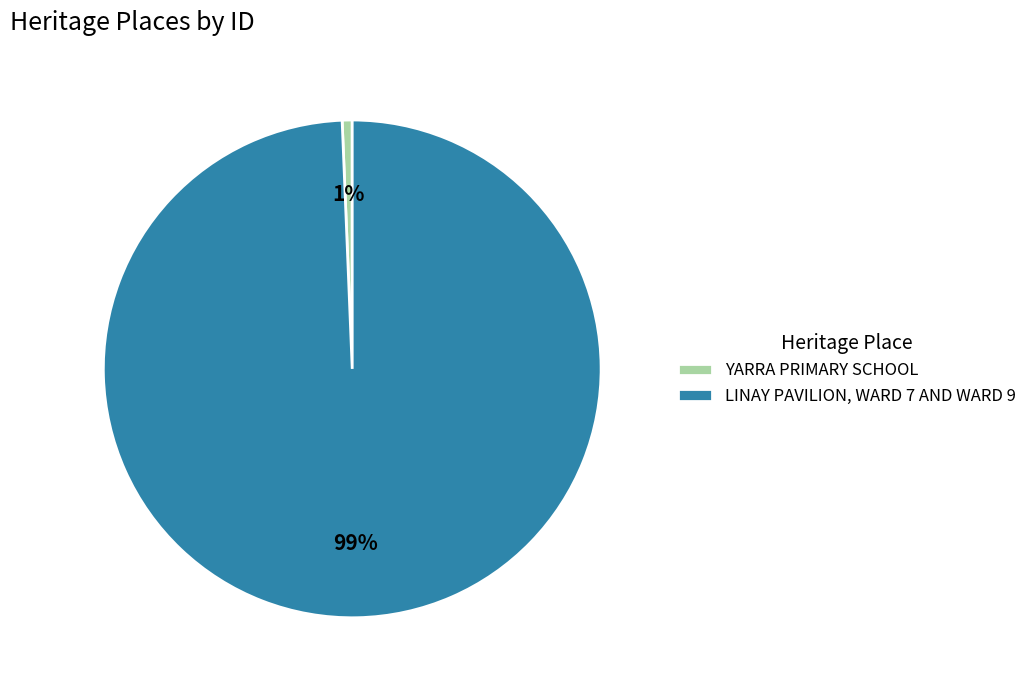

What percentage is the YARRA PRIMARY SCHOOL slice, to the nearest percent?

1%